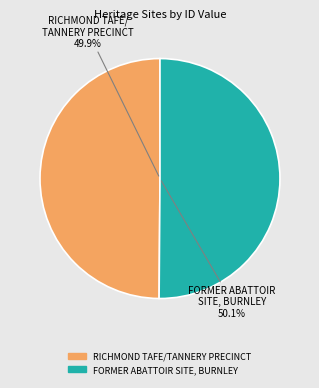

What percentage is the FORMER ABATTOIR SITE, BURNLEY slice, to the nearest percent?

50%